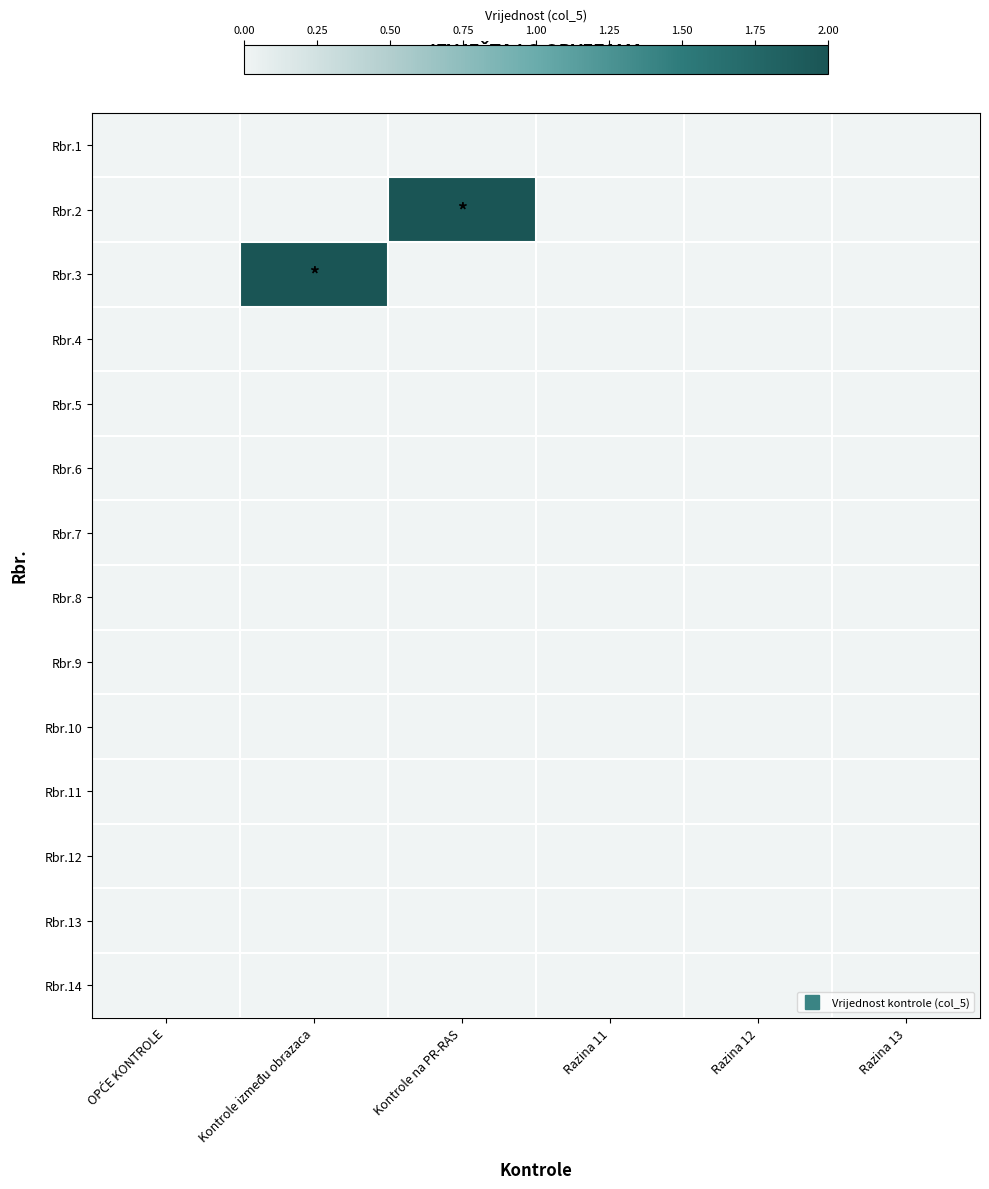

Which series changed the most between Kontrole na PR-RAS and Razina 13?

Rbr.2